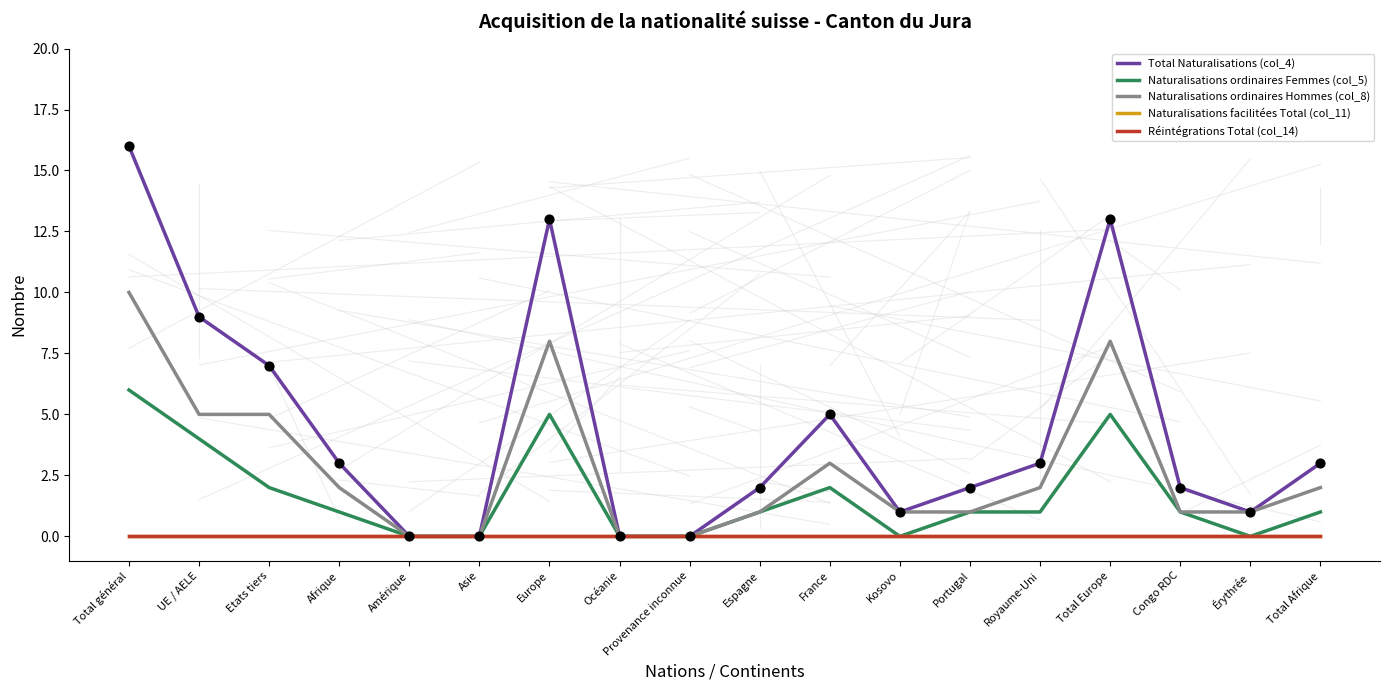

At which category is the sum across all series the highest?

Total général